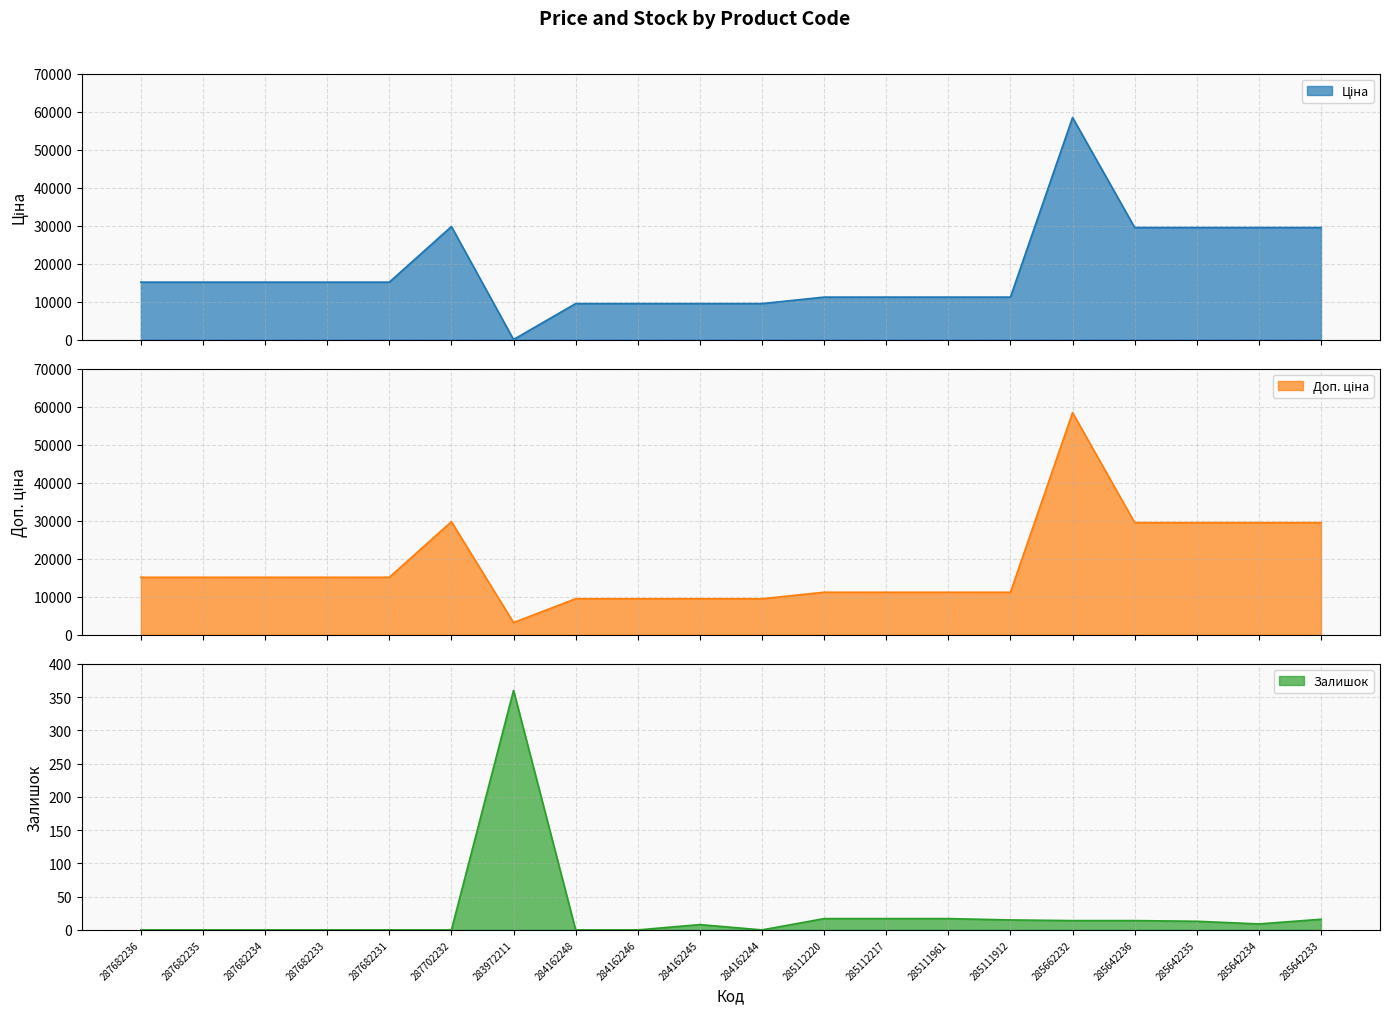

Which has a higher value, 285112217 or 285111912?

285112217